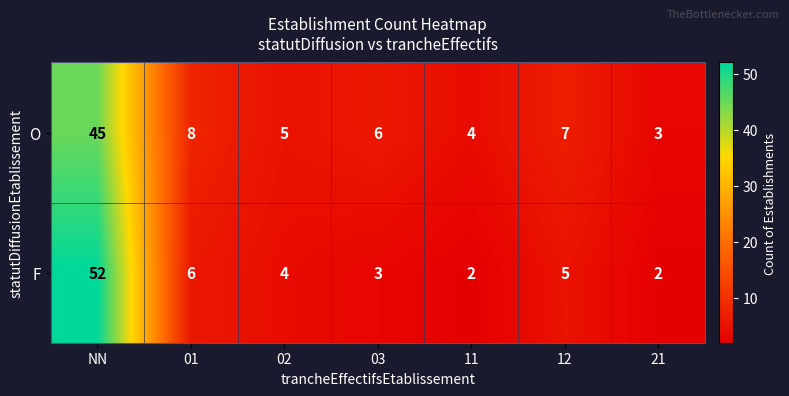

Count the number of categories in the chart.

7